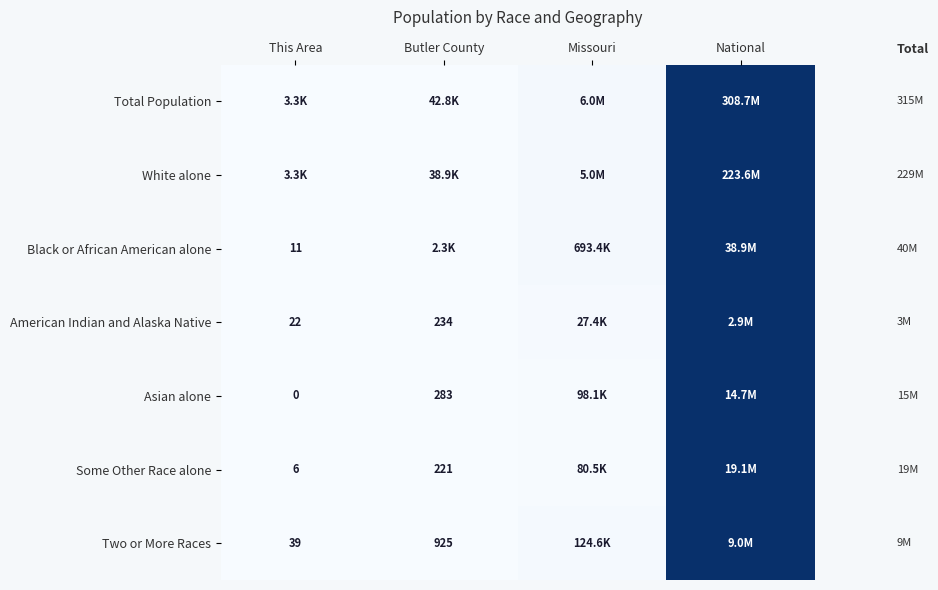

How many series are shown in this chart?

7